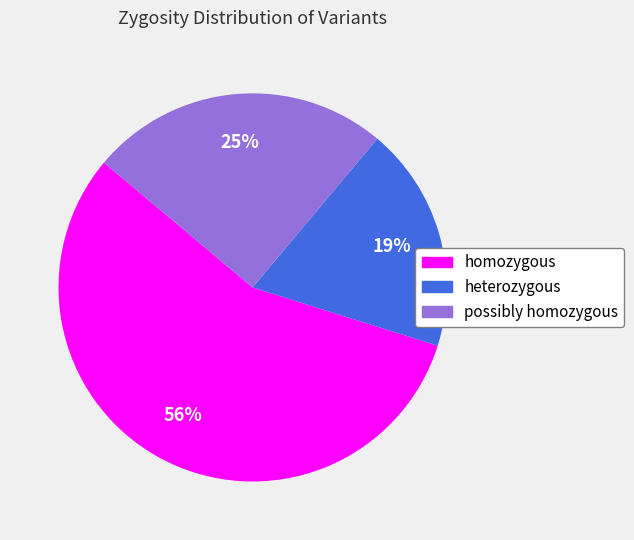

Rank the categories by value from highest to lowest.

homozygous, possibly homozygous, heterozygous